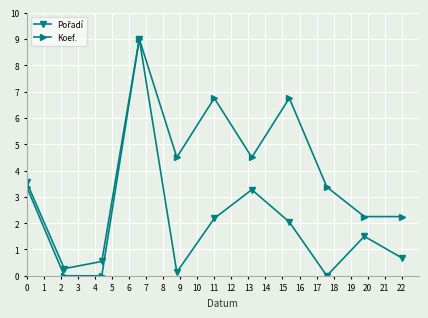

At how many categories does at least one series exceed 6?

3